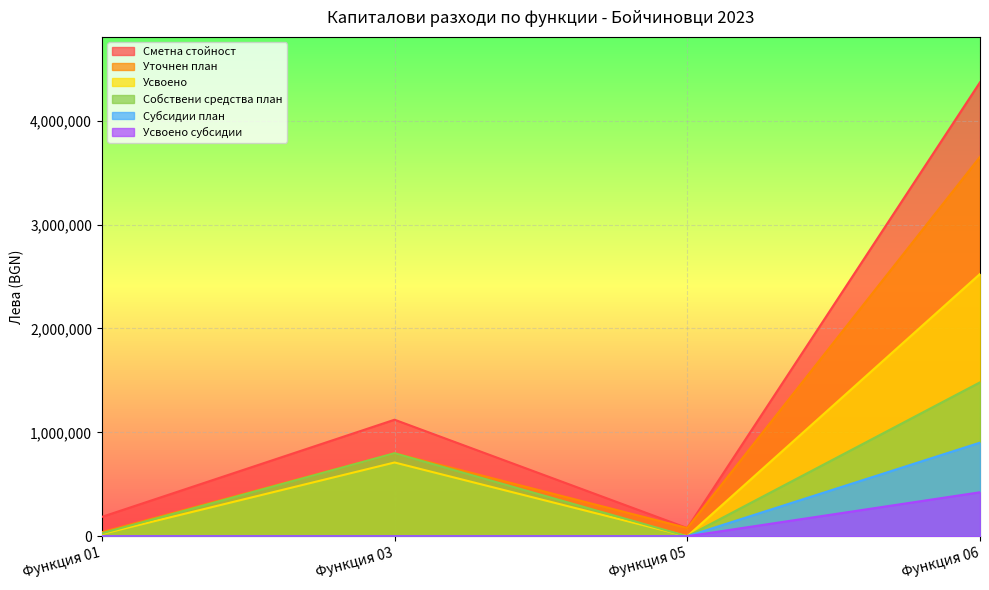

At how many categories does at least one series exceed 2375949?

1